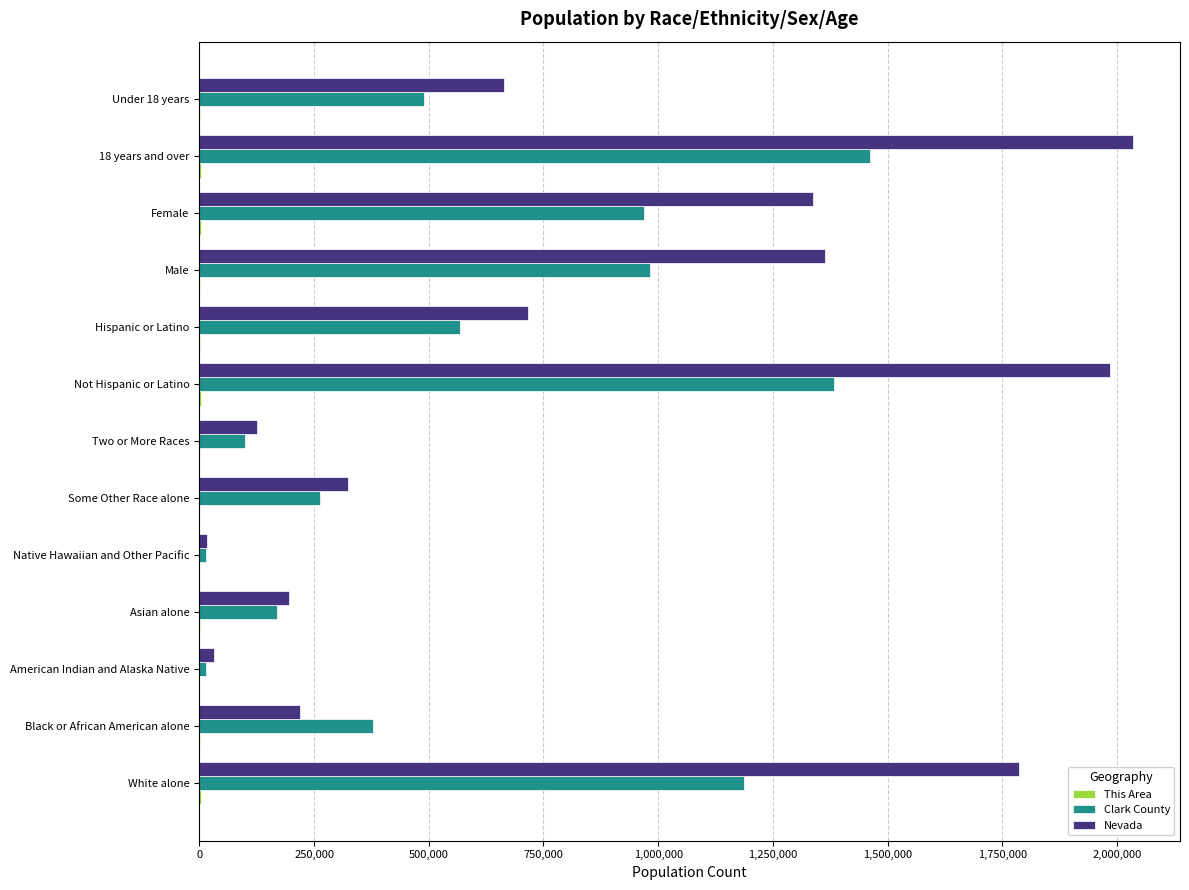

What is the sum of all Nevada values?

10802204